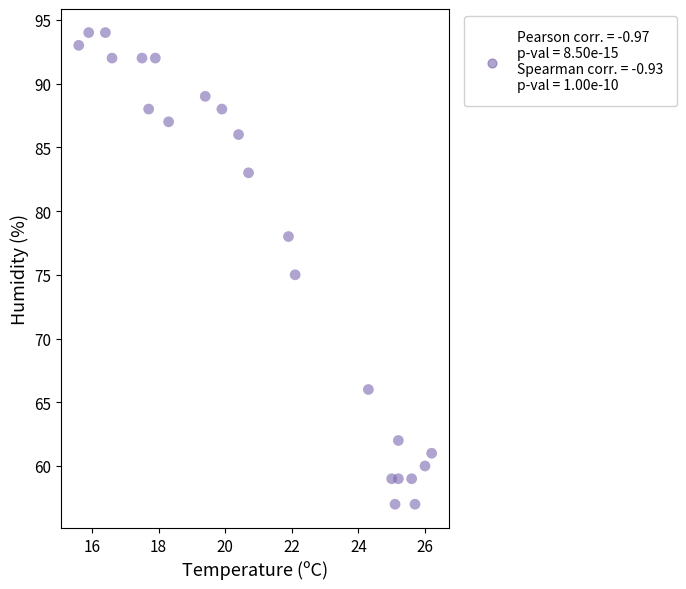

What is the range of Y values (max minus min)?

37